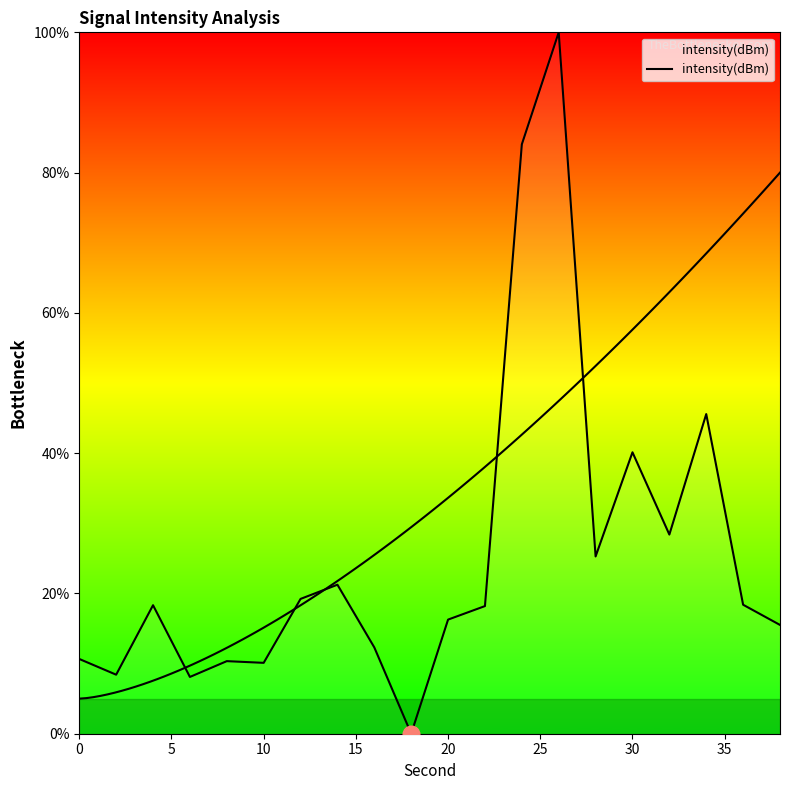

Is it true that the value at 9 is -50.5?

False